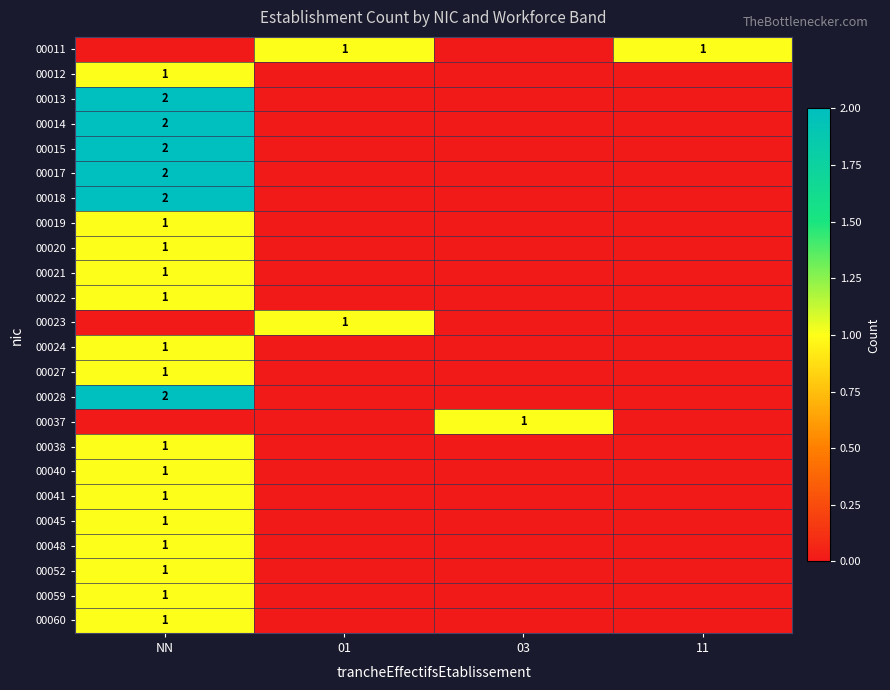

True or false: 00011 has a value of 2 at 11.

False